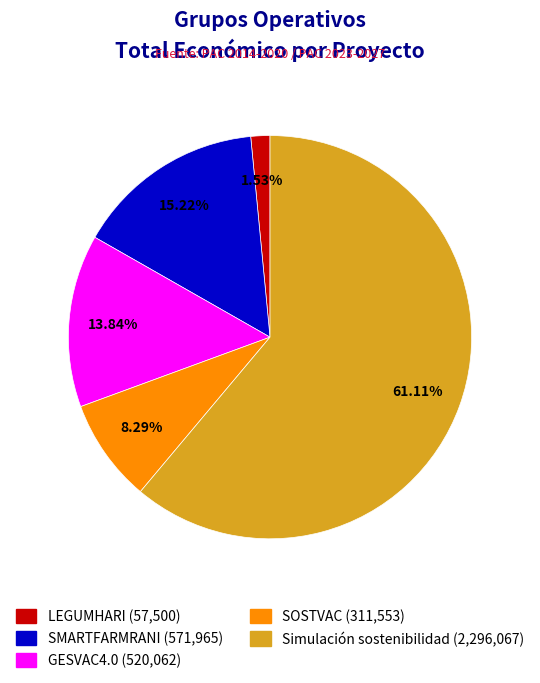

Which category has the biggest portion of the pie?

Simulación sostenibilidad